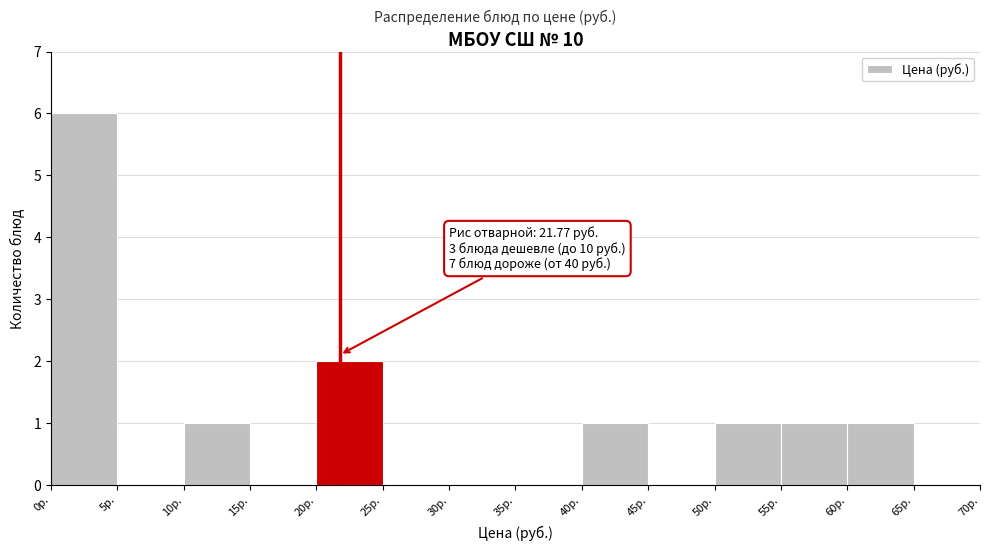

Which range on the x-axis has the tallest bar?

0 to 5